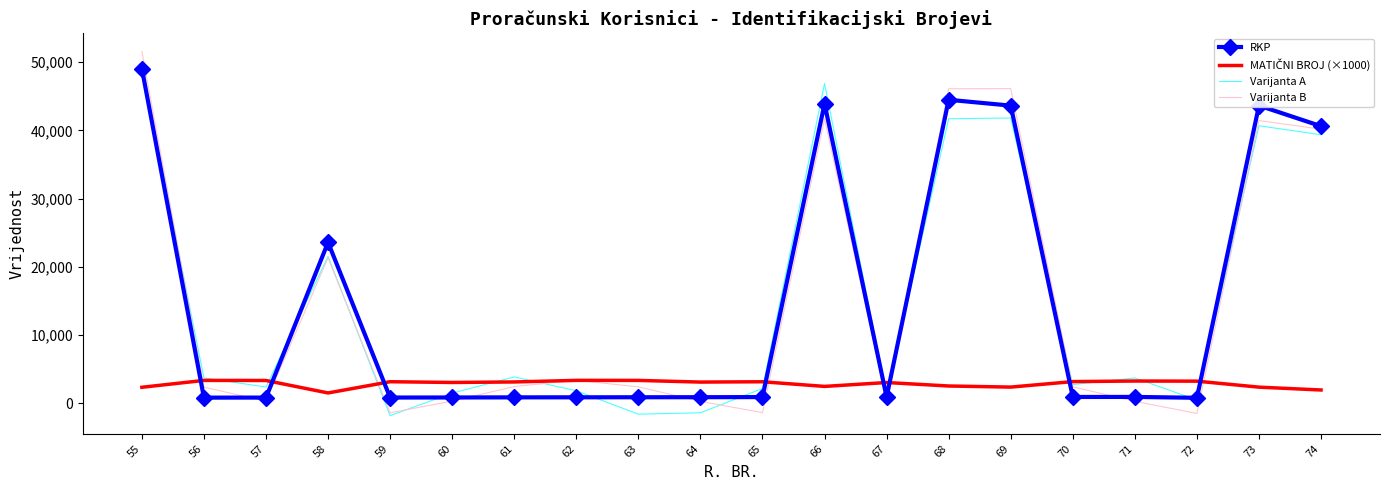

What is the spread (max minus min) of values at 55?

49268.0